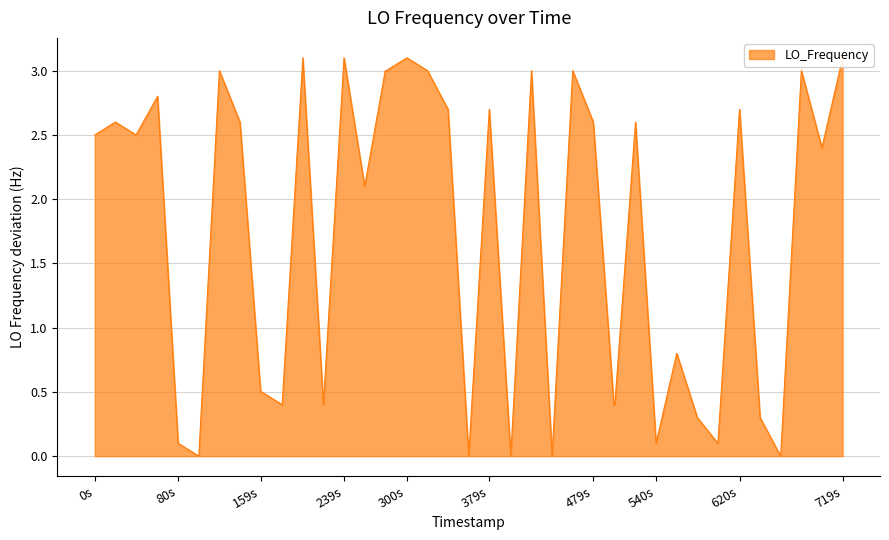

What is the average value?

1.7